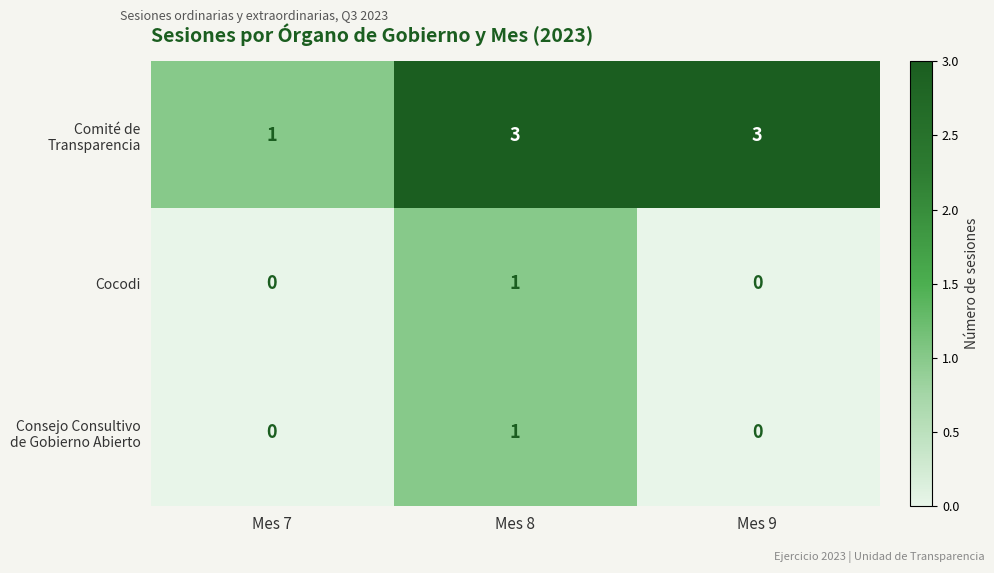

At which category is the sum across all series the highest?

Mes 8